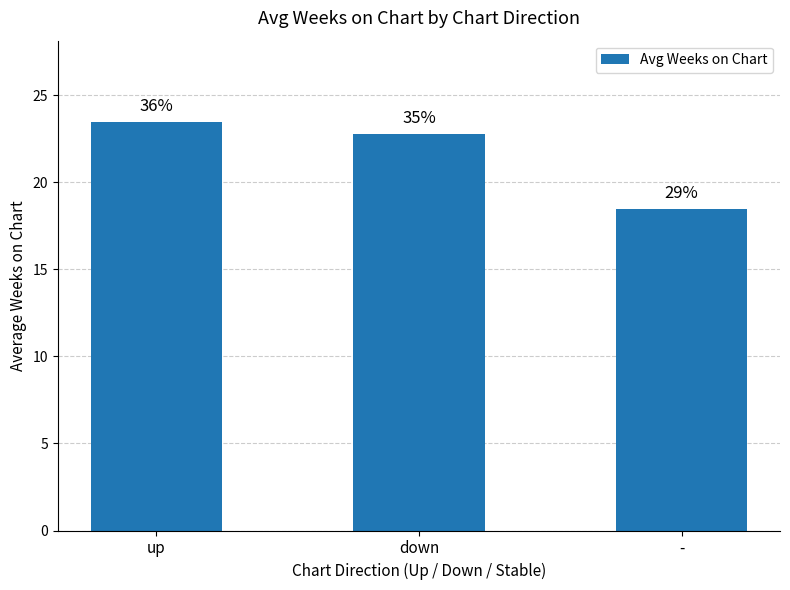

Read the value at -.

18.5